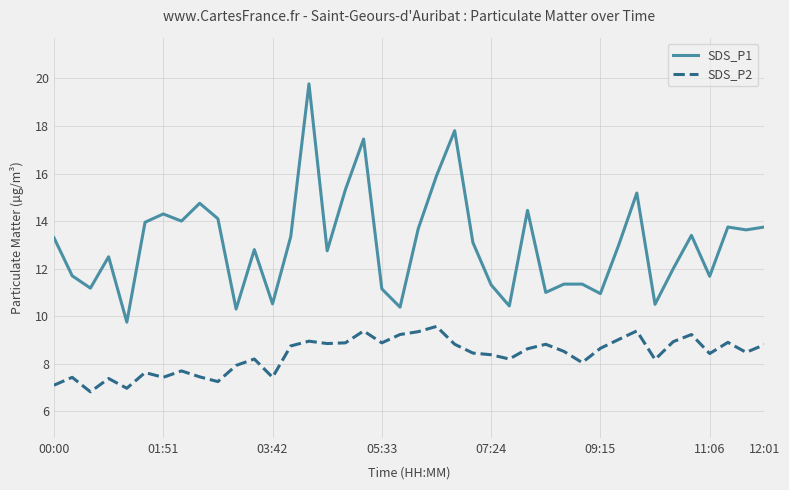

What is the difference between the maximum and minimum values in the SDS_P1 series?

10.0